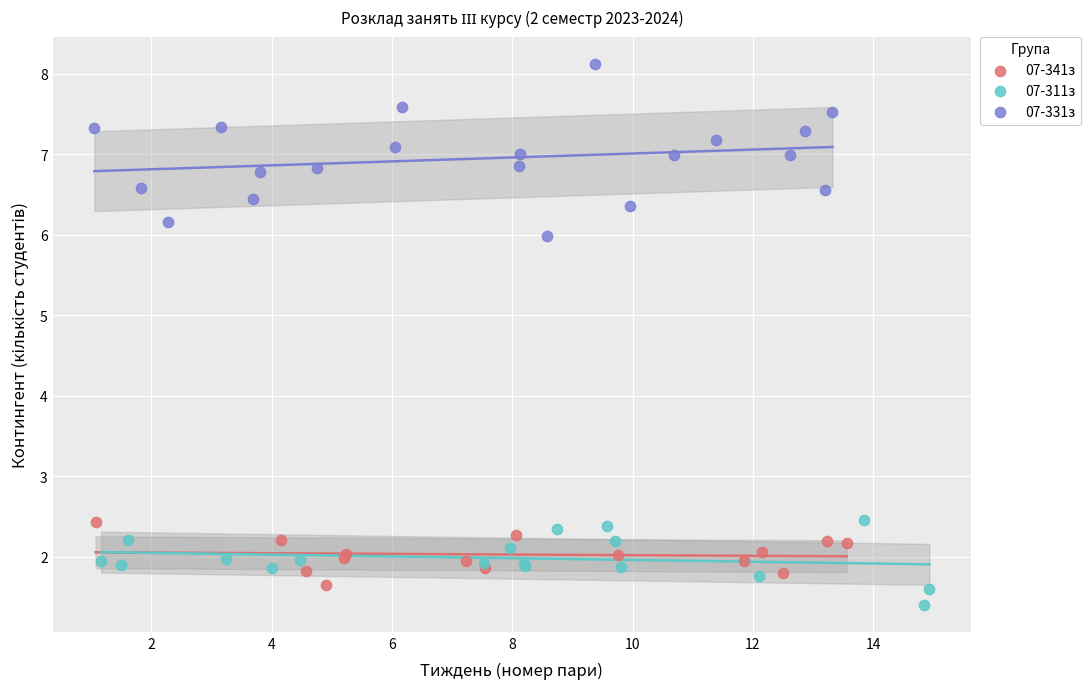

Which series contains the lowest Y value?

07-311з